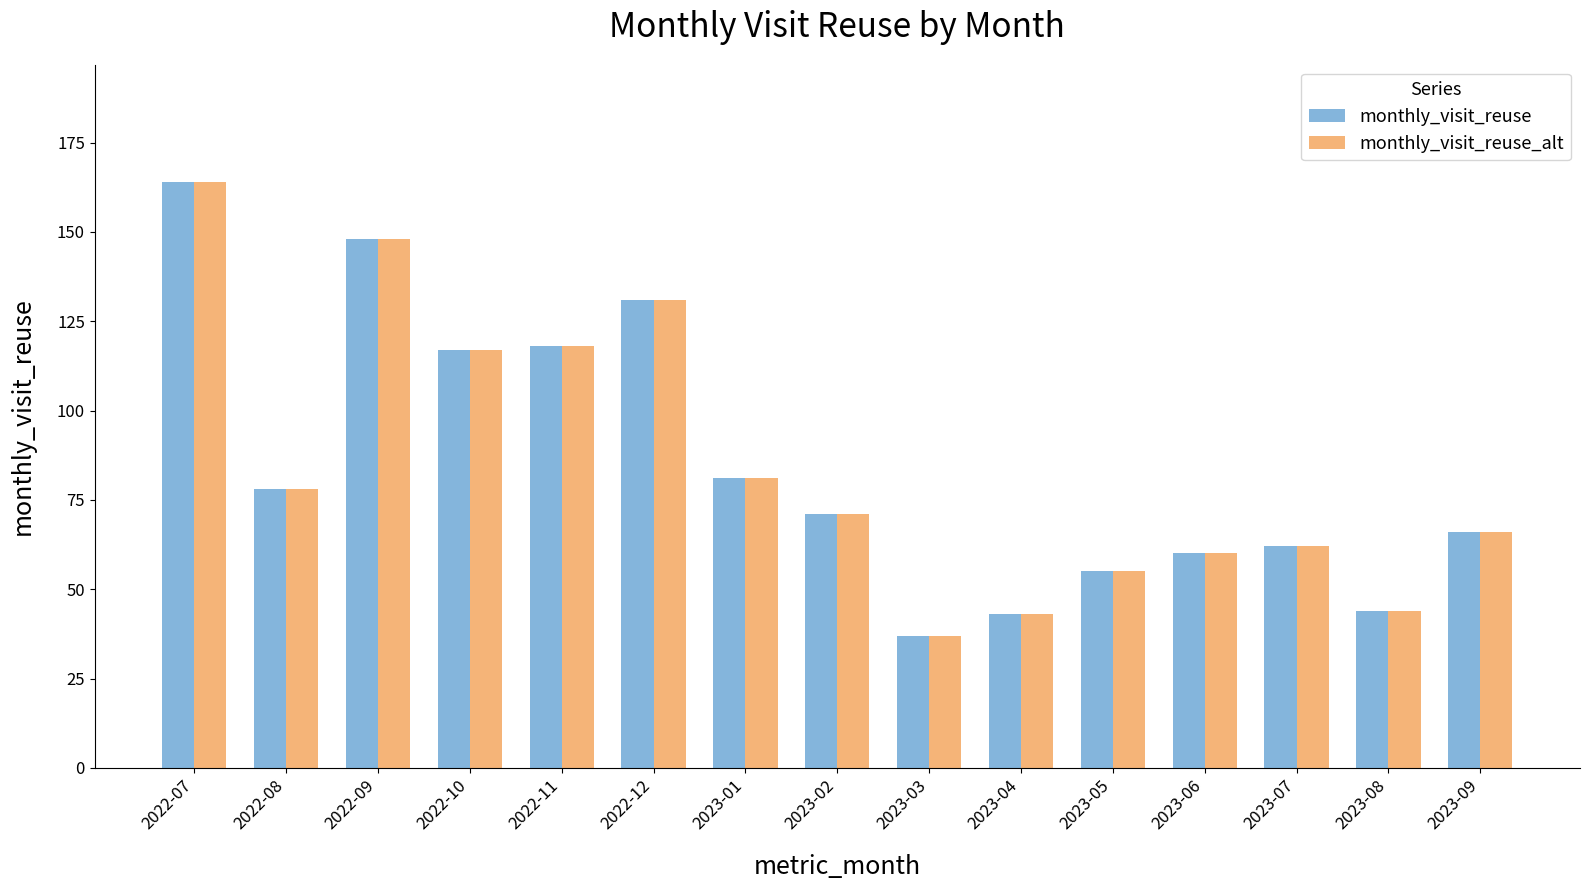

What is the lowest value of the monthly_visit_reuse series?

37